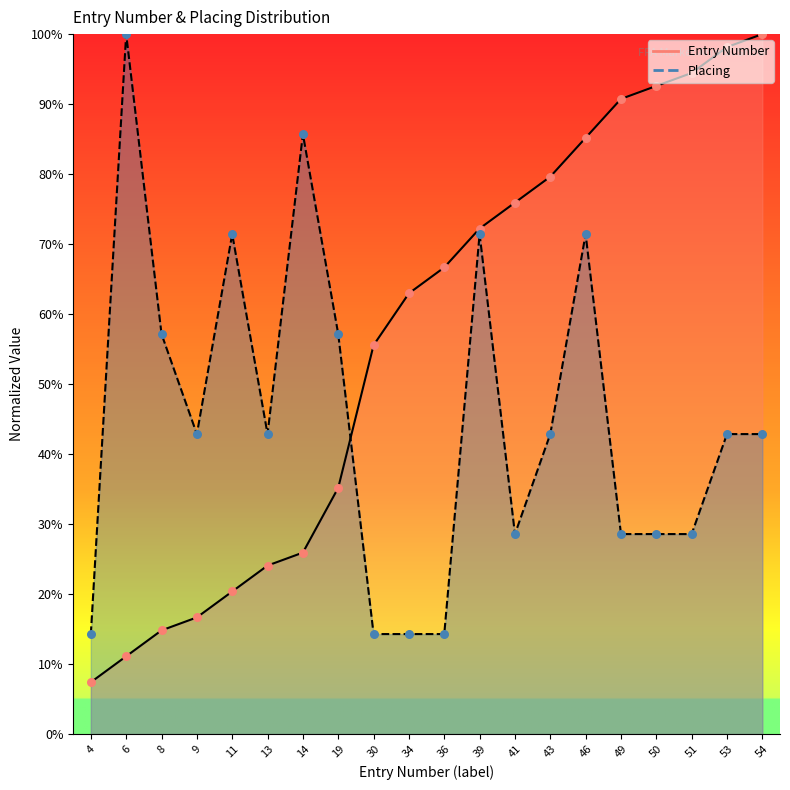

What are all the series names shown in the legend?

Entry Number, Placing